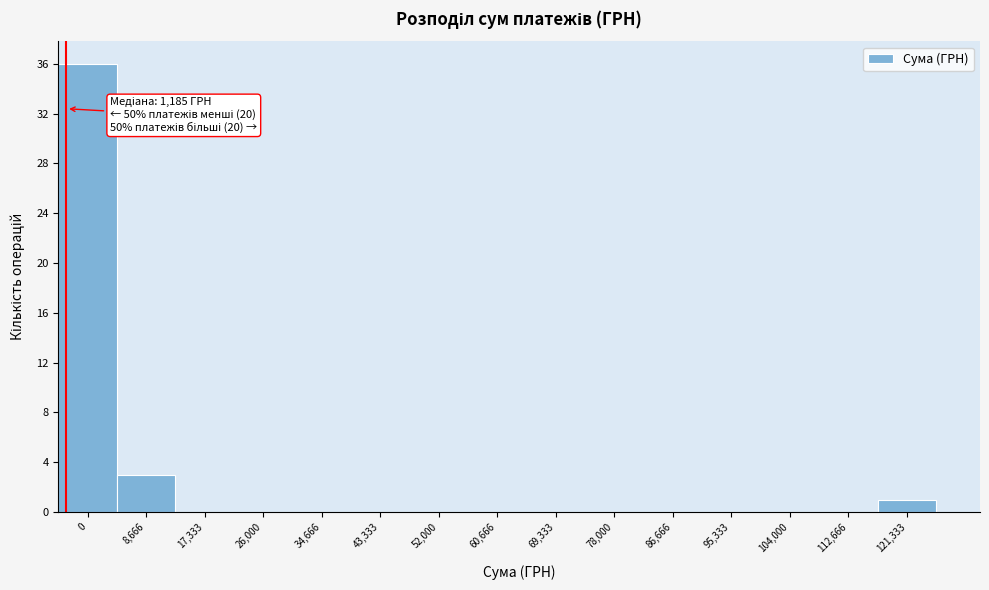

Reading left to right, what are all the values shown in this chart?

0=36	8,666=3	17,333=0	26,000=0	34,666=0	43,333=0	52,000=0	60,666=0	69,333=0	78,000=0	86,666=0	95,333=0	104,000=0	112,666=0	121,333=1